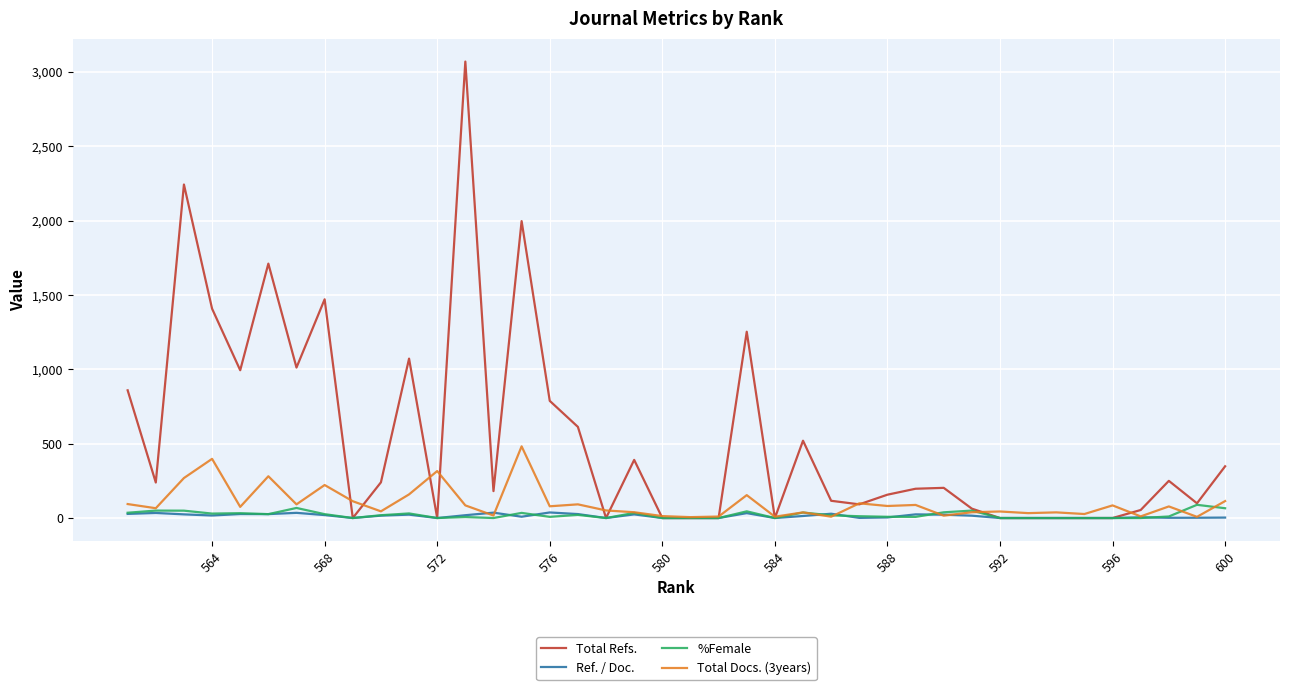

Count the number of categories in the chart.

40